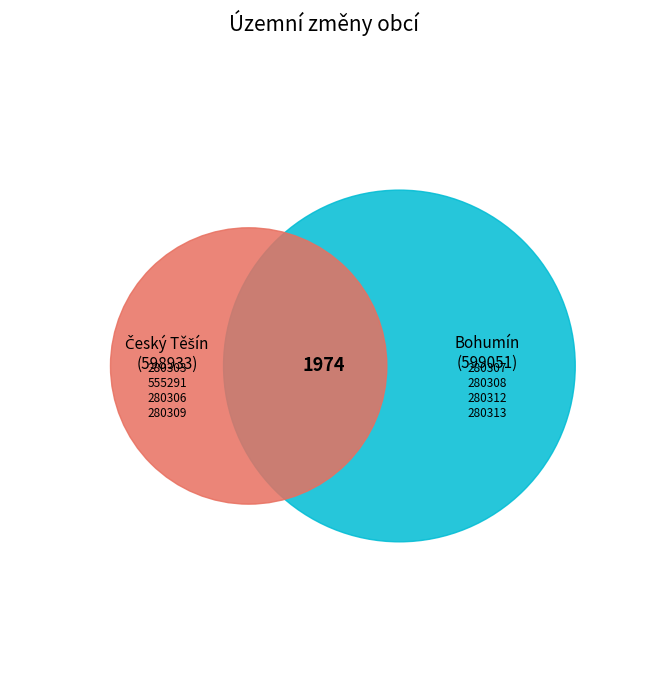

What is the smallest slice in the pie chart?

598933